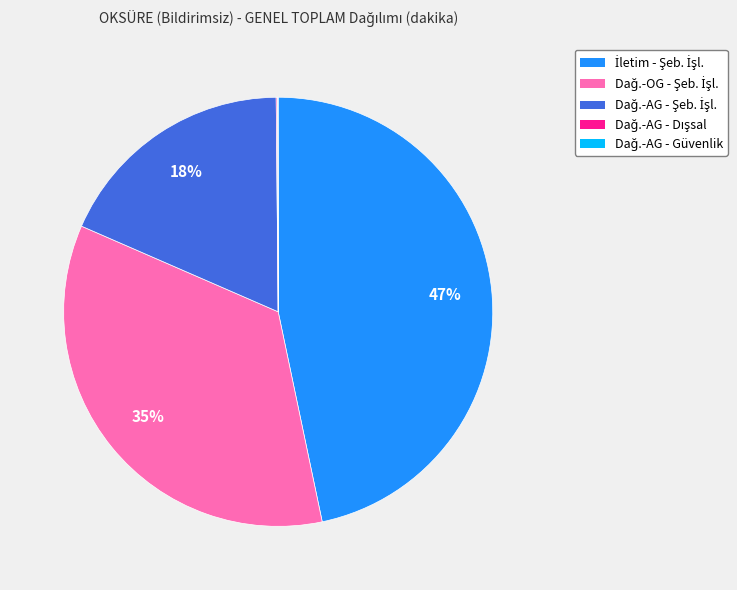

Is there a majority slice in this chart?

No